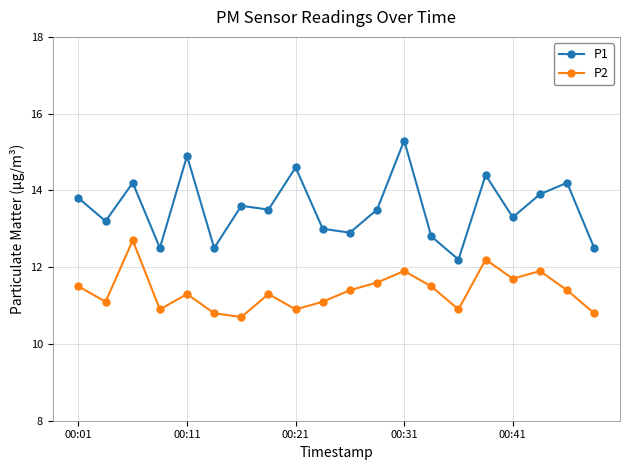

How many data points in P2 are above 11?

14